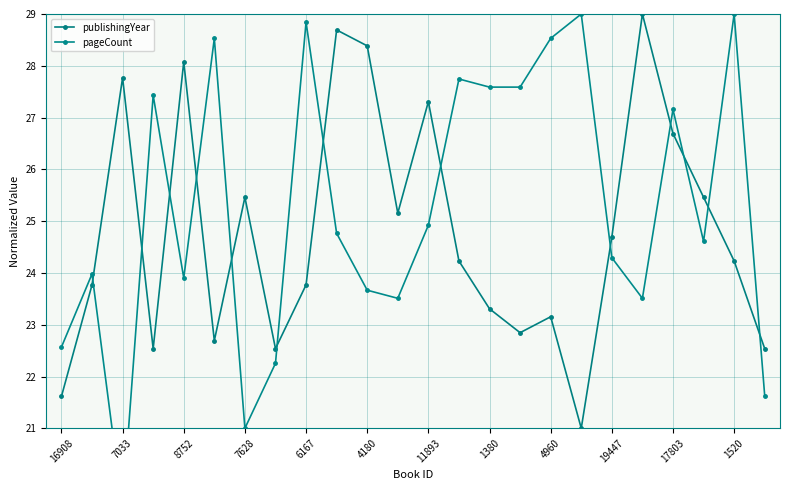

In publishingYear, how many points are lower than both neighbors (excluding endpoints)?

6